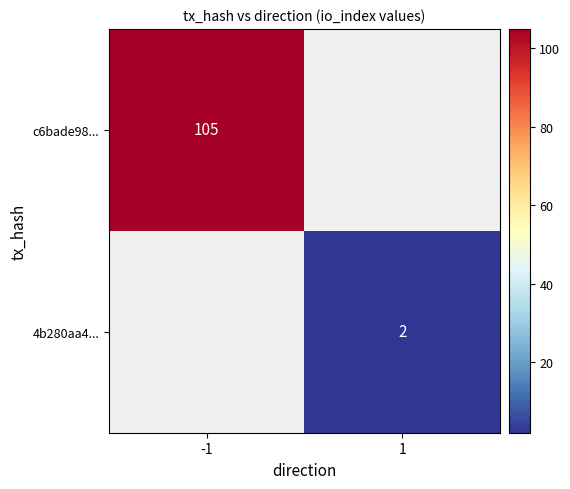

How many distinct data groups are displayed?

2